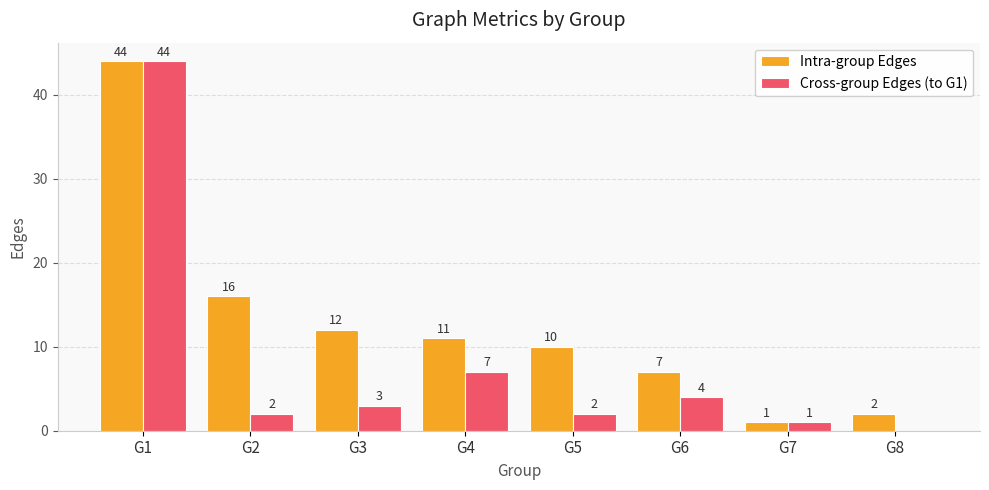

Reading left to right, transcribe all the data shown in this chart.

Intra-group Edges: G1=44	G2=16	G3=12	G4=11	G5=10	G6=7	G7=1	G8=2
Cross-group Edges (to G1): G1=44	G2=2	G3=3	G4=7	G5=2	G6=4	G7=1	G8=0